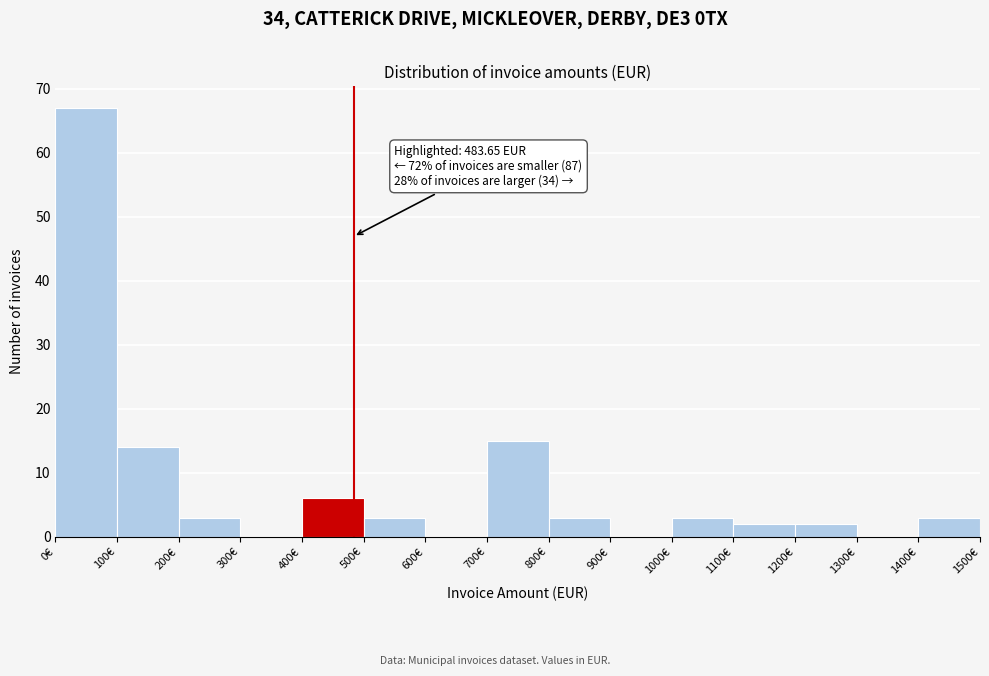

Over which range of the x-axis is the bar tallest?

0 to 100